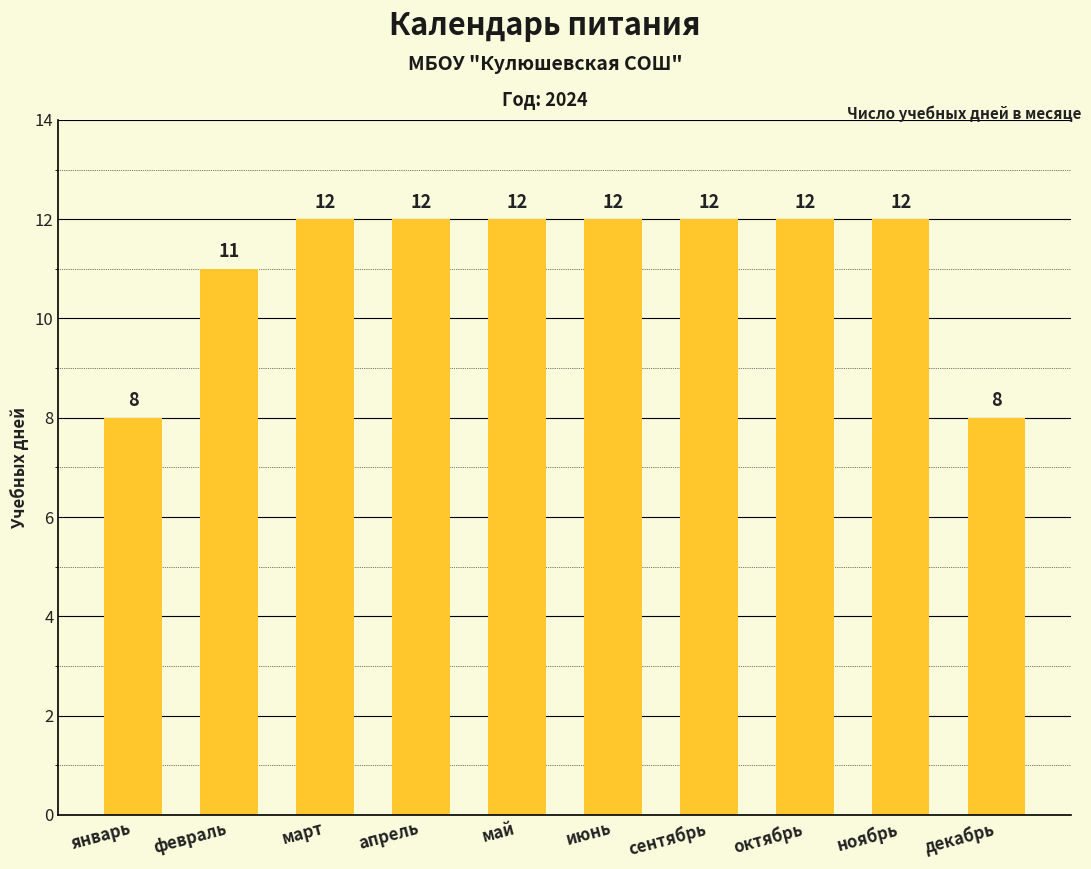

Are the bars grouped side by side (vs. stacked)?

No